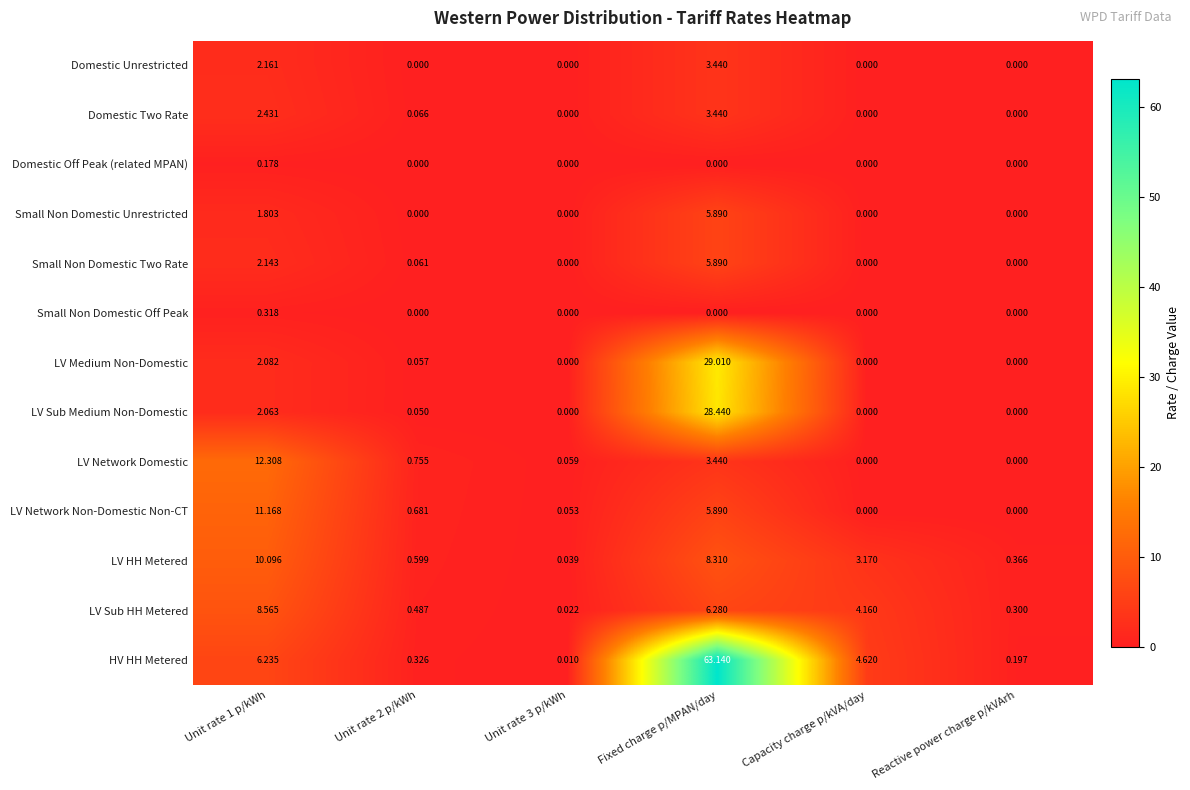

Which series has the largest total across all categories?

HV HH Metered